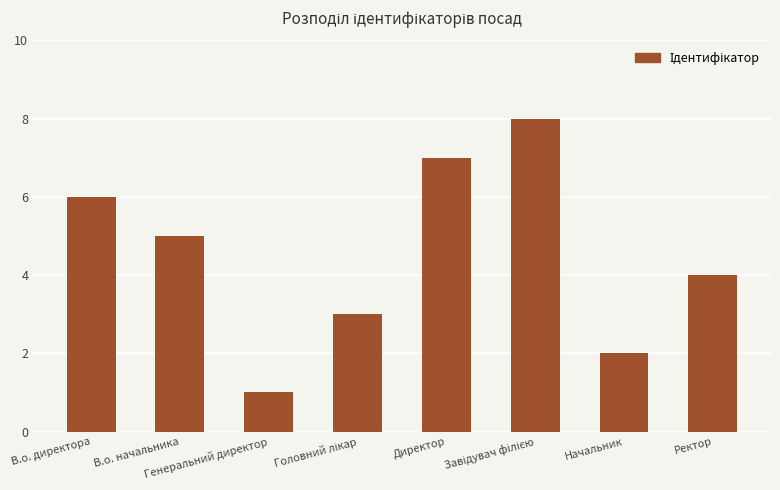

Are the bars horizontal?

No